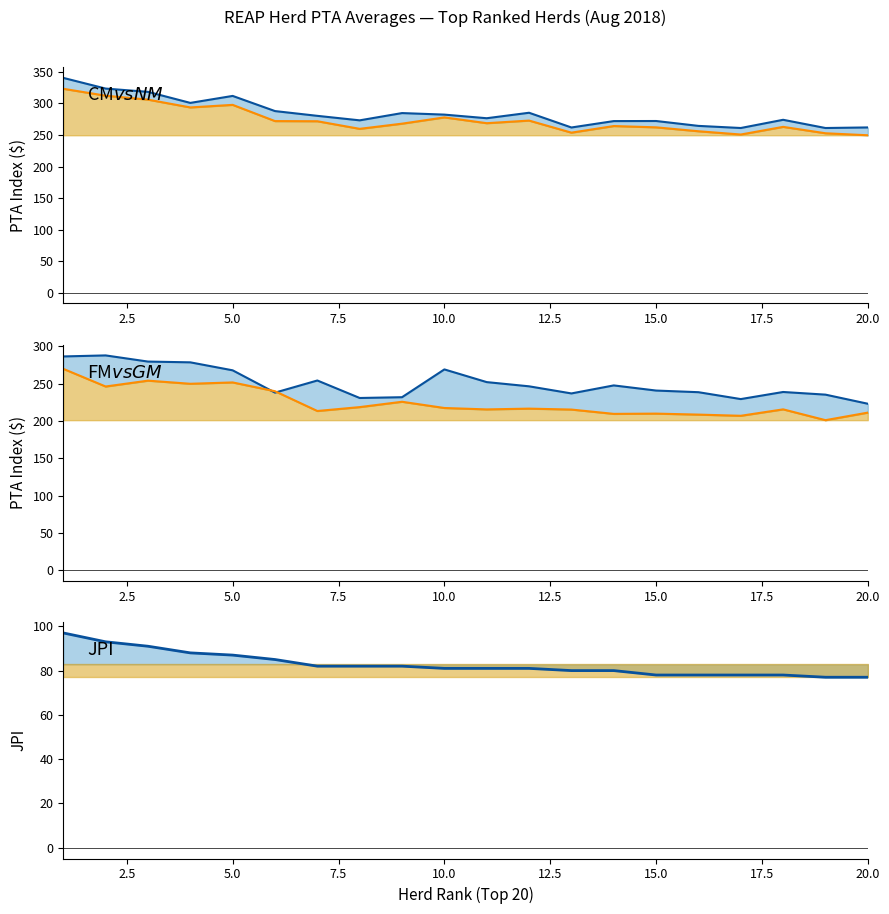

What is the sum of all JPI values?

1656.0